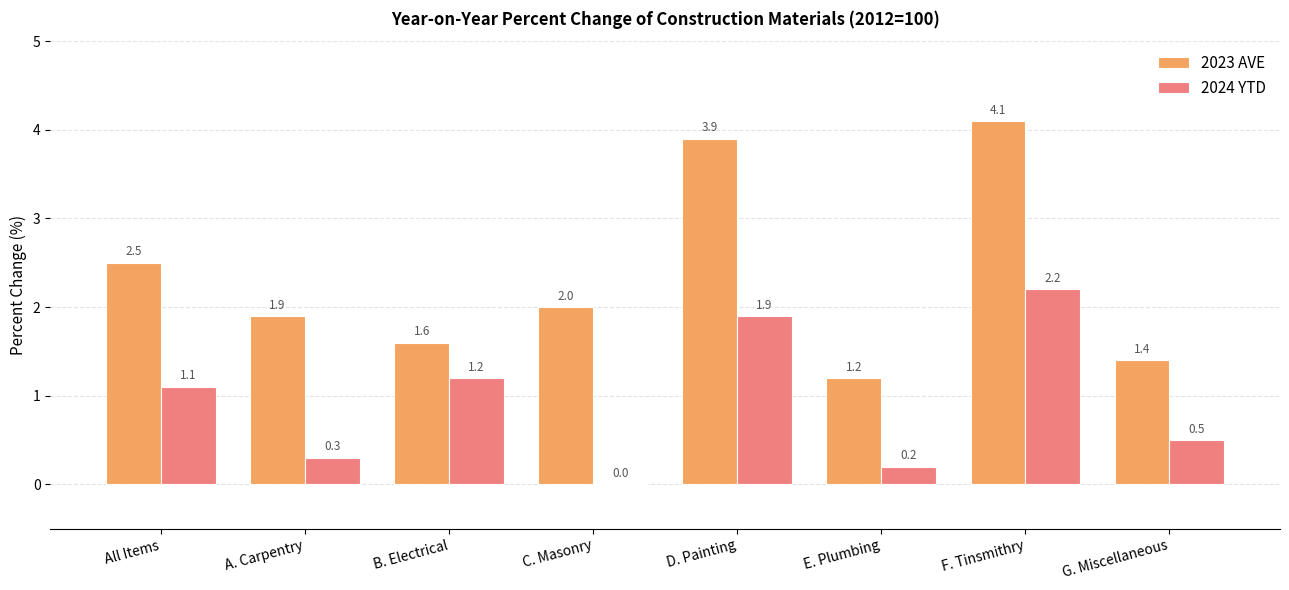

What are all the series names shown in the legend?

2023 AVE, 2024 YTD